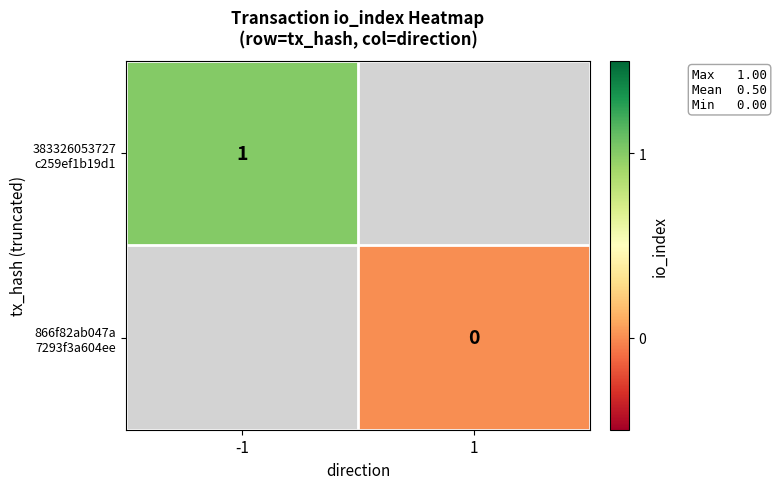

Between 1 and -1, which is larger?

-1